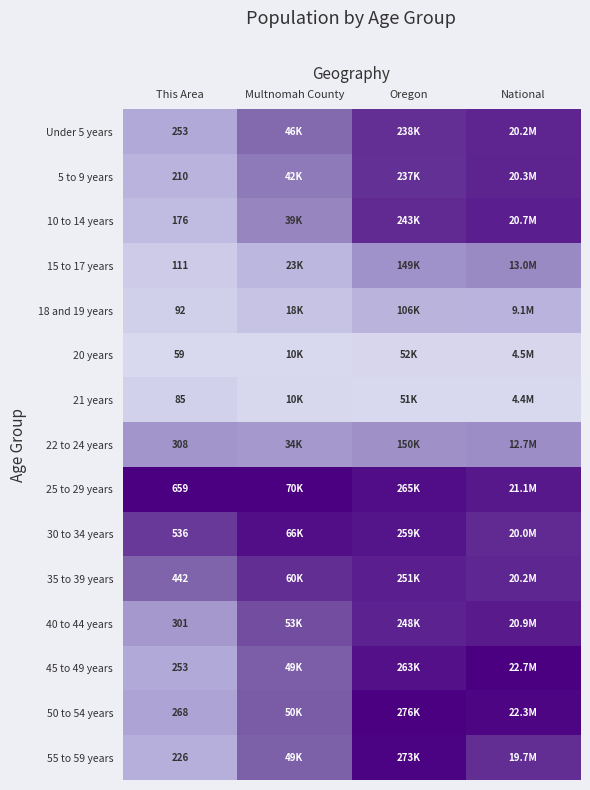

At how many categories does at least one series exceed 0?

4